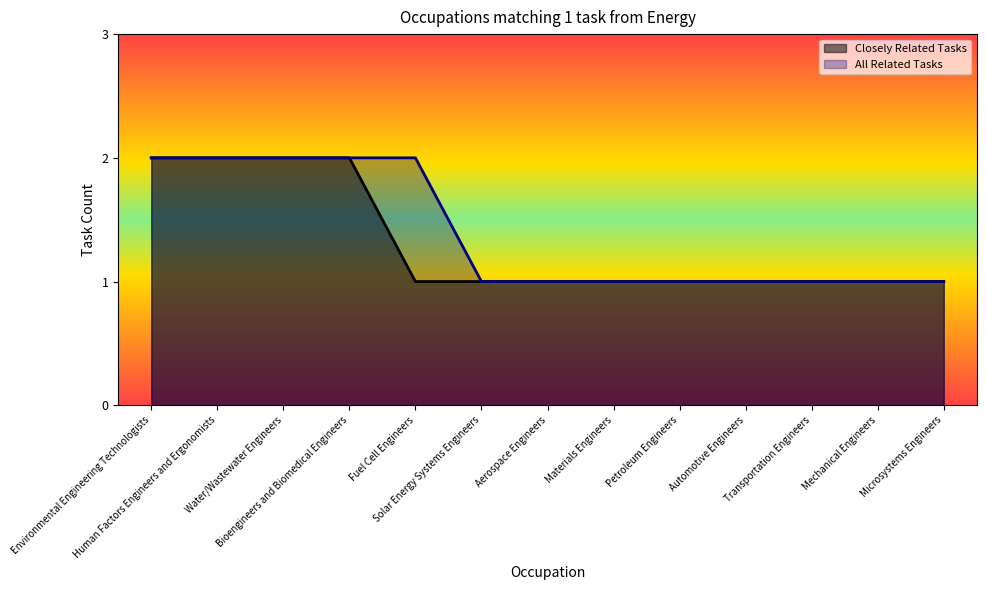

Which category has the highest value in the All Related Tasks series?

Environmental Engineering Technologists